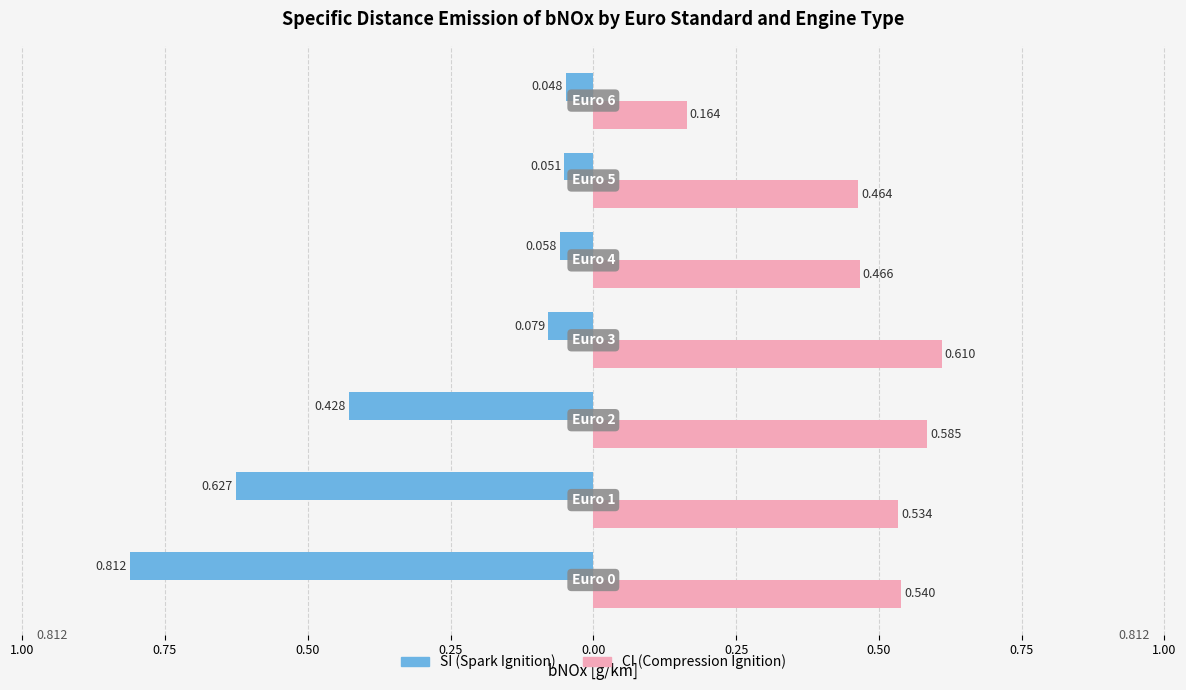

Reading right to left, list all the values displayed in this chart.

SI: -0.0	-0.1	-0.1	-0.1	-0.4	-0.6	-0.8
CI: 0.2	0.5	0.5	0.6	0.6	0.5	0.5